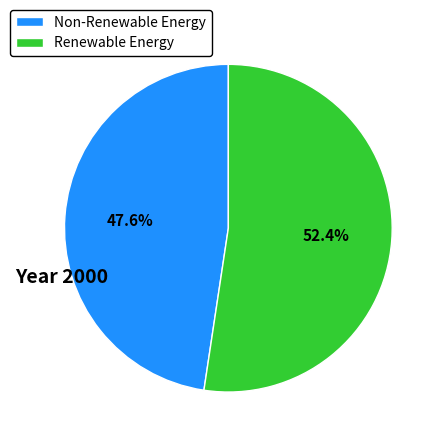

How many slices are in this pie chart?

2